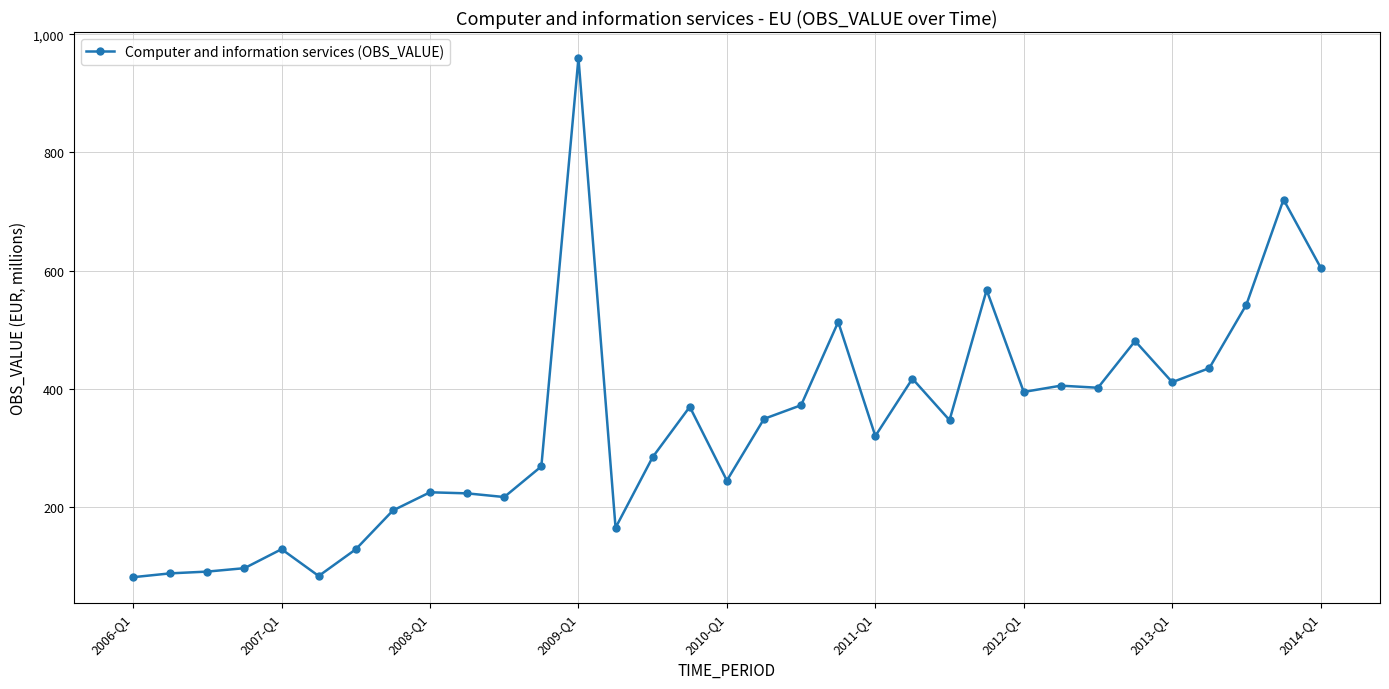

How many lines are shown in the chart?

1